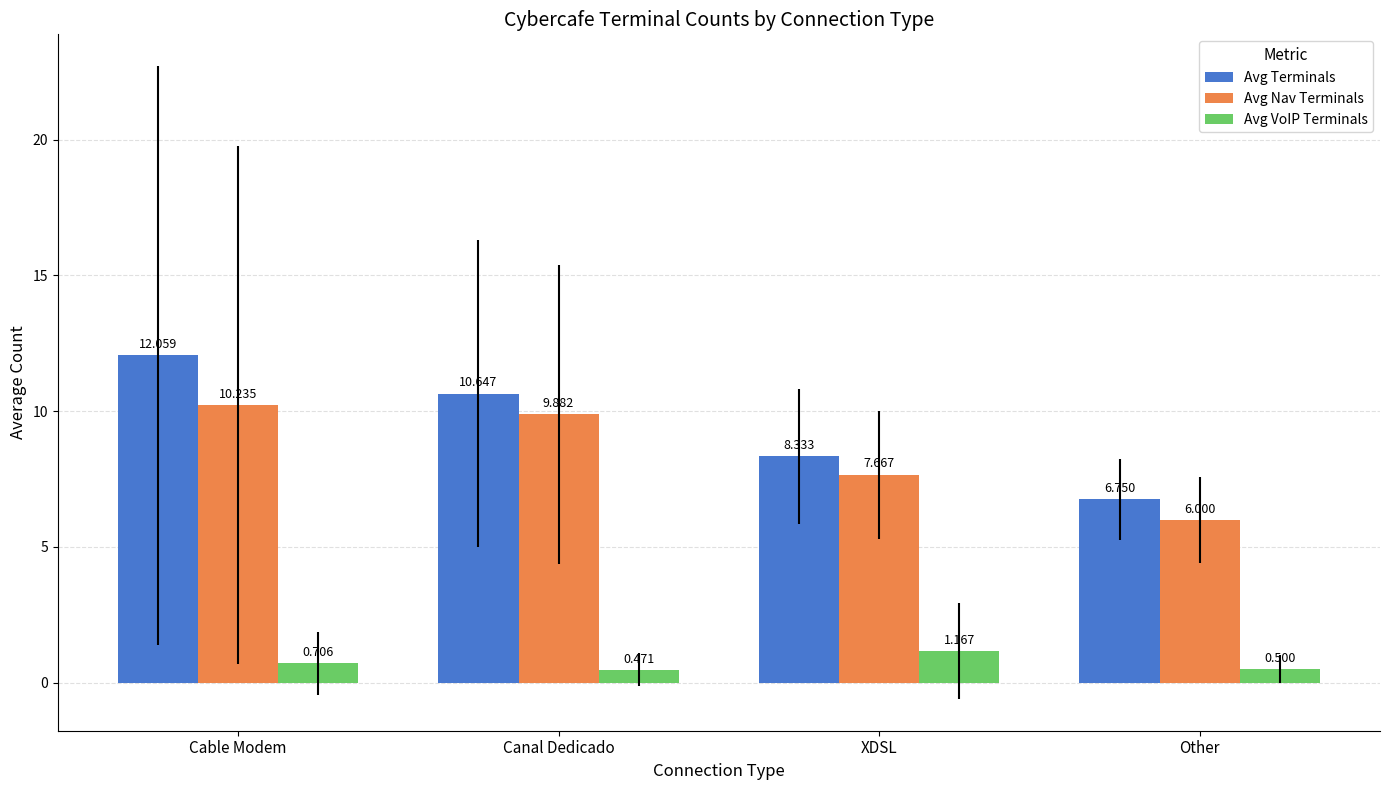

The Avg Nav Terminals series shows 10.4 at Other. True or false?

False